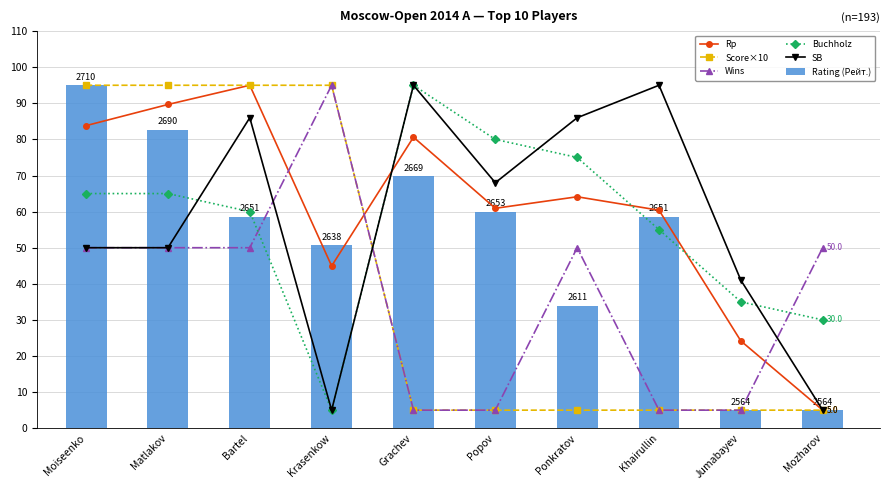

At how many categories does at least one series exceed 53?

8